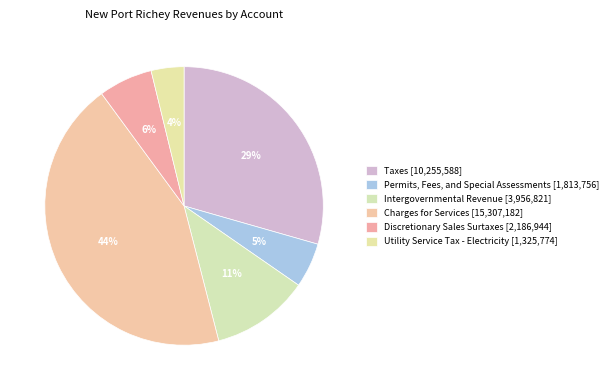

Which category has the smallest portion of the pie?

Utility Service Tax - Electricity